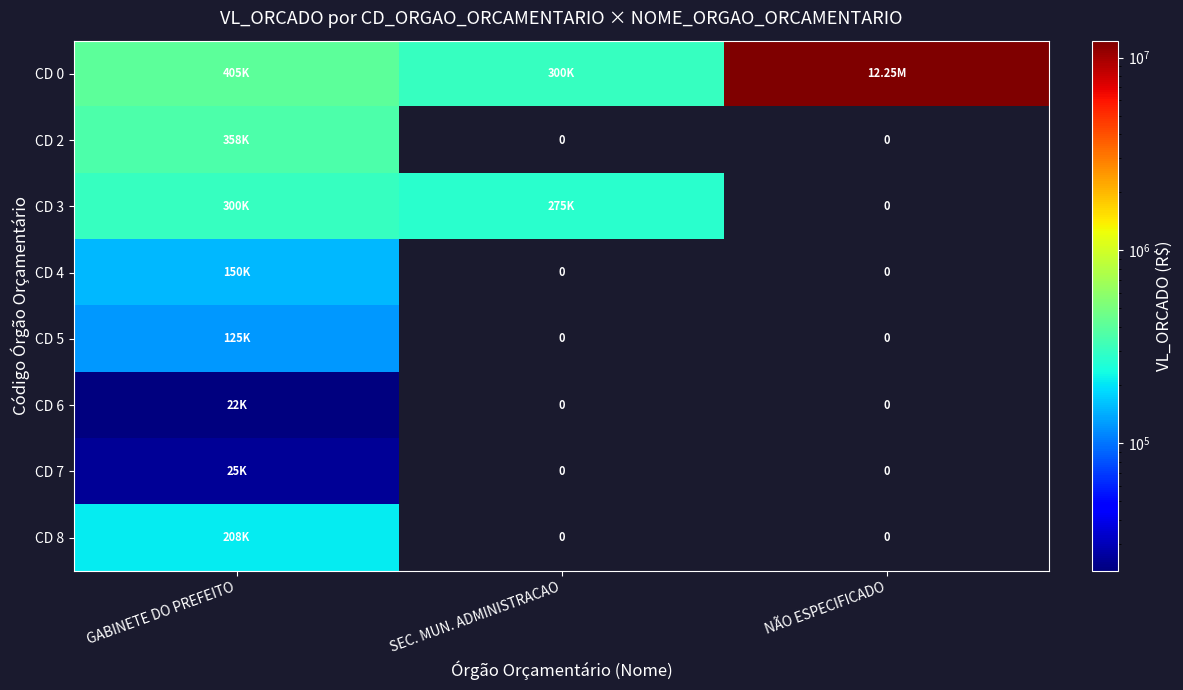

Which series changed the most between SEC. MUN. ADMINISTRACAO and NÃO ESPECIFICADO?

CD 0